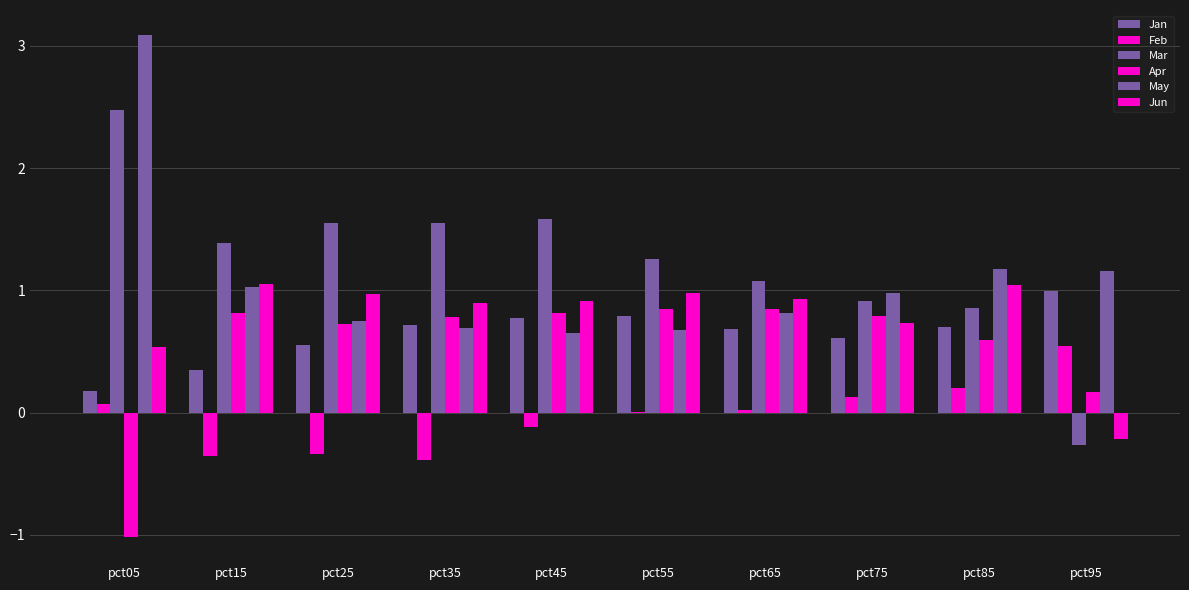

Reading right to left, transcribe all the data shown in this chart.

Jan: 1.0	0.7	0.6	0.7	0.8	0.8	0.7	0.6	0.4	0.2
Feb: 0.5	0.2	0.1	0.0	0.0	-0.1	-0.4	-0.3	-0.4	0.1
Mar: -0.3	0.9	0.9	1.1	1.3	1.6	1.5	1.6	1.4	2.5
Apr: 0.2	0.6	0.8	0.8	0.8	0.8	0.8	0.7	0.8	-1.0
May: 1.2	1.2	1.0	0.8	0.7	0.7	0.7	0.8	1.0	3.1
Jun: -0.2	1.0	0.7	0.9	1.0	0.9	0.9	1.0	1.0	0.5